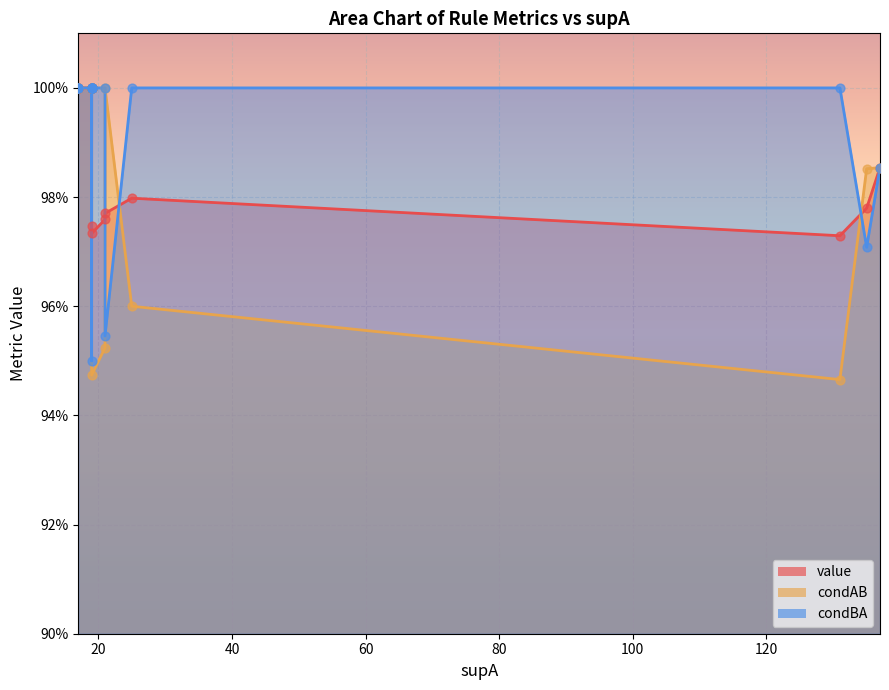

Which series has the largest Y range (max minus min)?

condAB